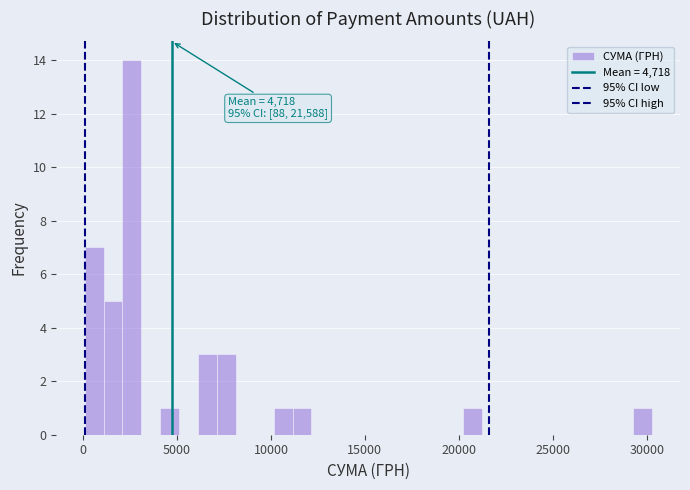

Read against the x-axis, roughly where is the centre of the tallest bar?

2500